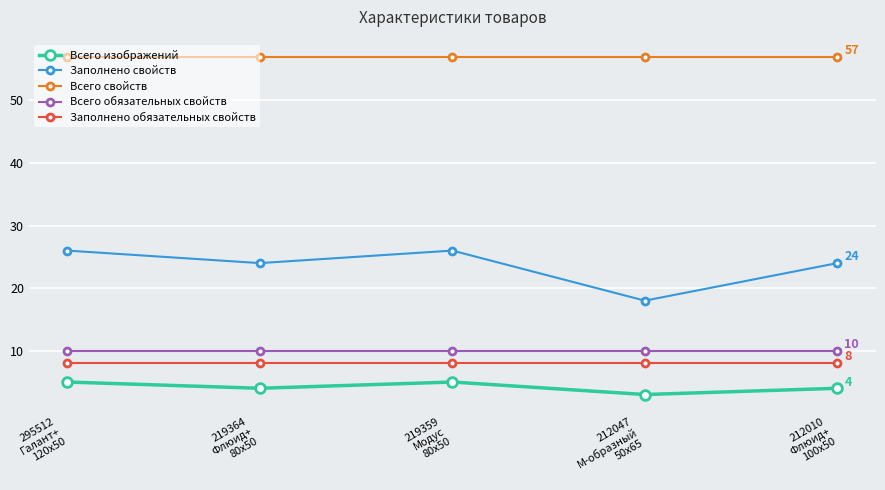

What is the average value of the Всего свойств series?

57